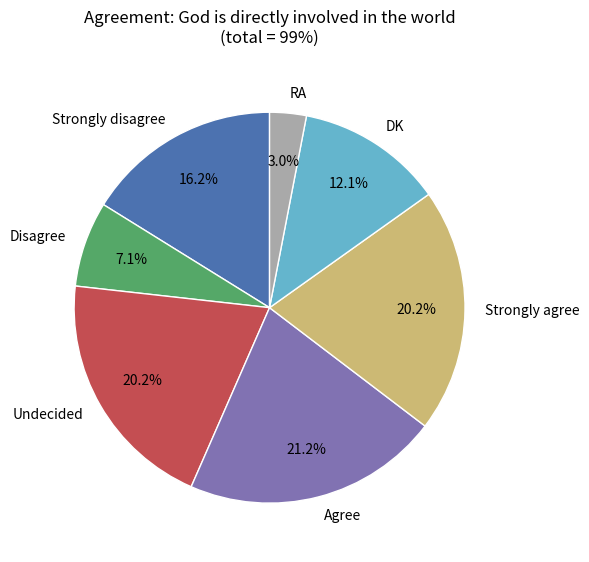

How much of the chart is everything except DK?

87.9%